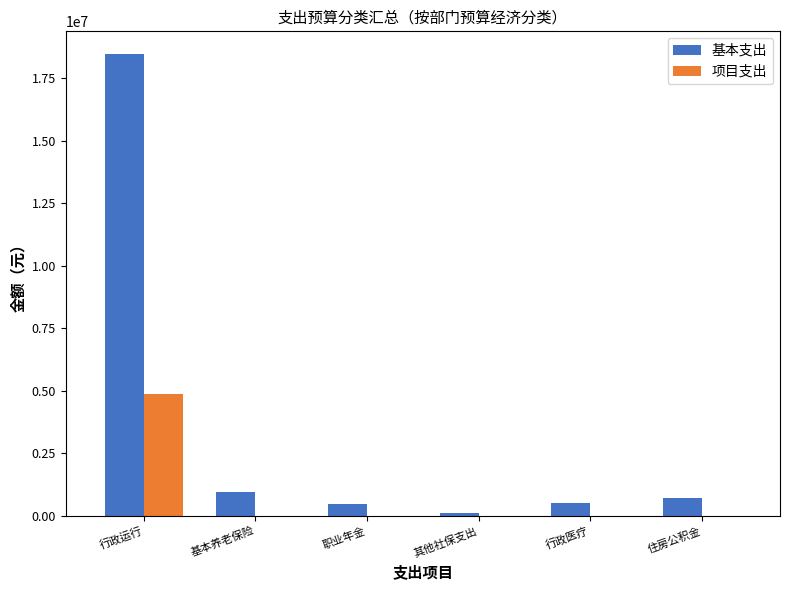

At which category is the sum across all series the highest?

行政运行